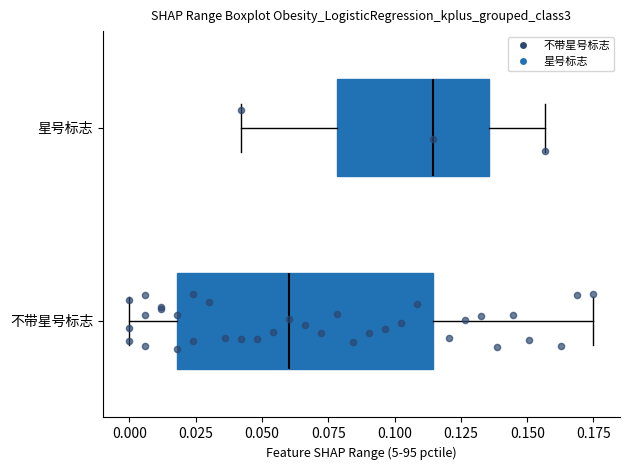

Which box's median line is the furthest to the left?

不带星号标志